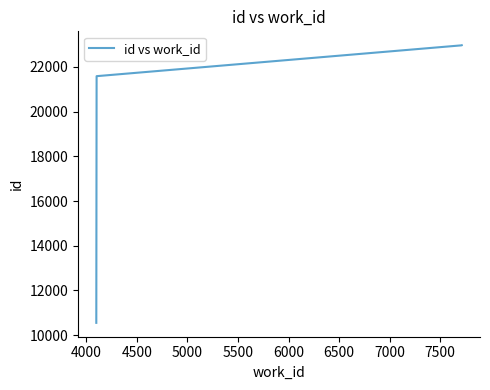

What is the difference between the maximum and minimum values?

12415